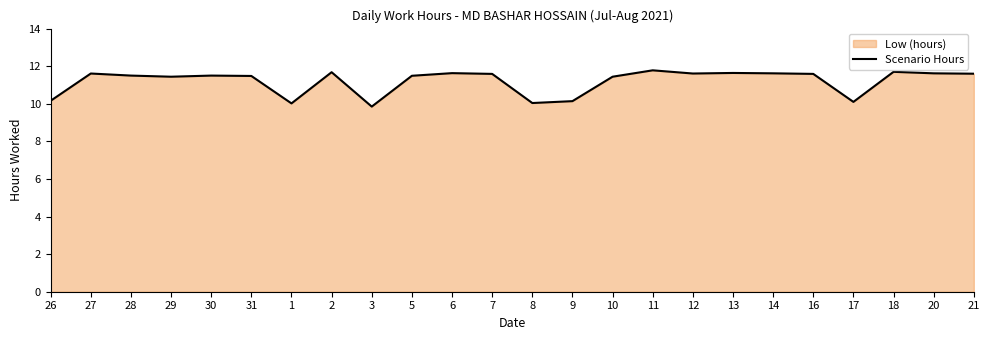

What is the difference between the values at 17 and 20?

1.5